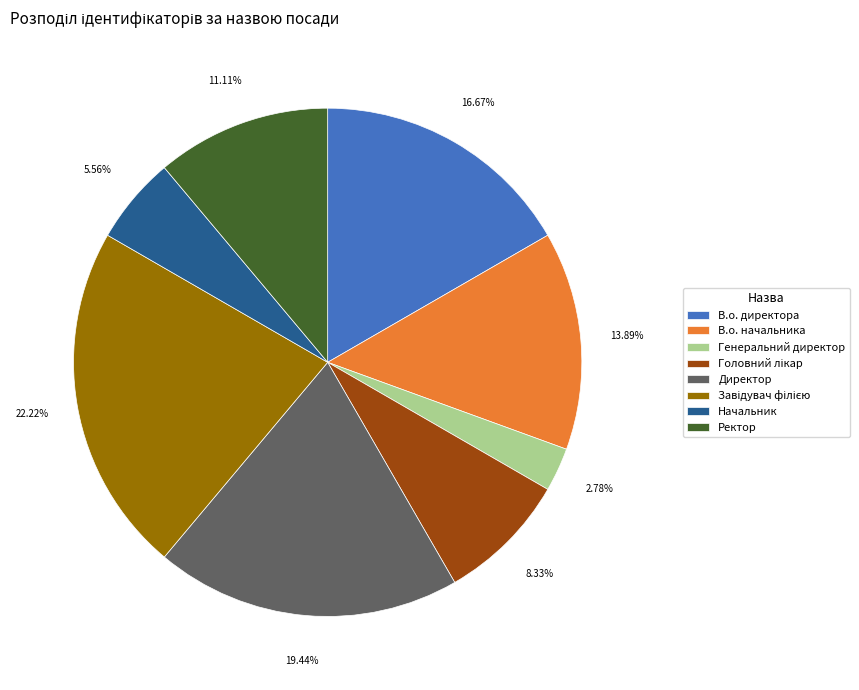

How many slices are in this pie chart?

8